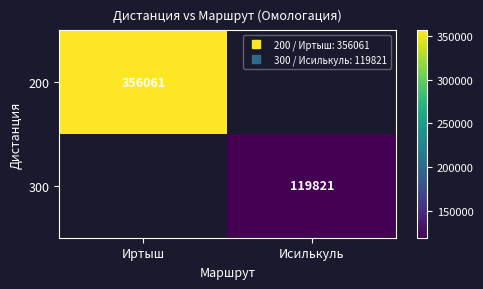

How many categories are shown in the chart?

2